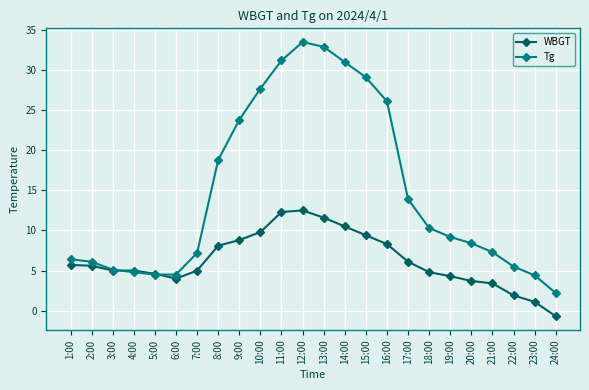

Which series has the largest range (max minus min)?

Tg